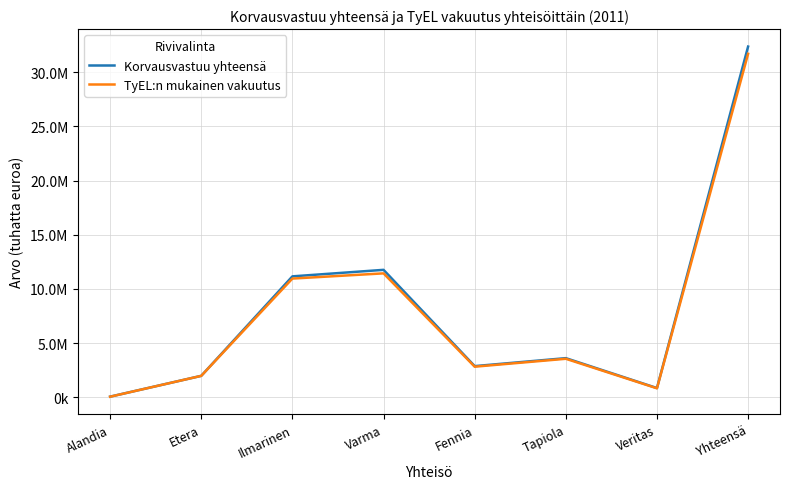

Reading right to left, extract all data points from this chart.

Korvausvastuu yhteensä: Yhteensä=32358403.2	Veritas=861406.0	Tapiola=3620773.9	Fennia=2886295.9	Varma=11765878.0	Ilmarinen=11164742.0	Etera=1989154.7	Alandia=70152.6
TyEL:n mukainen vakuutus: Yhteensä=31692753.6	Veritas=840187.0	Tapiola=3562988.8	Fennia=2832712.1	Varma=11441978.0	Ilmarinen=10961648.0	Etera=1989105.0	Alandia=64134.6